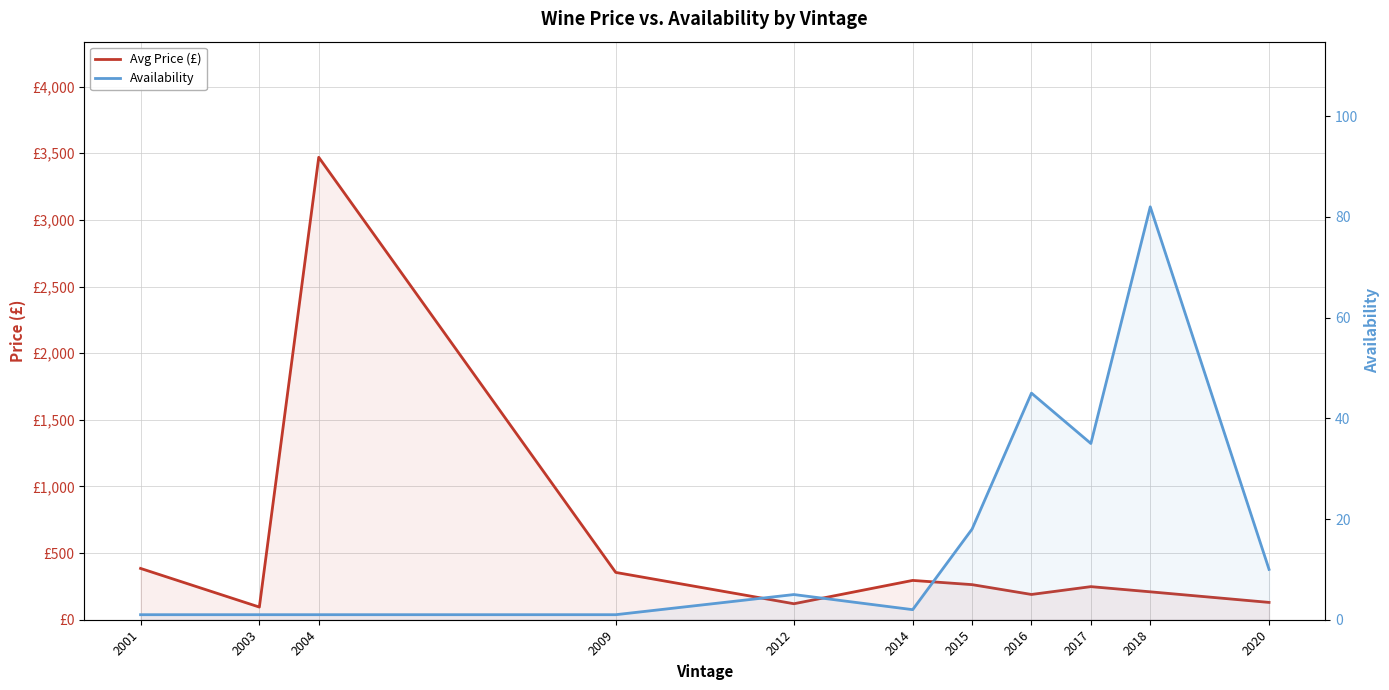

At which label is Avg Price (£) closest to 1782?

2001